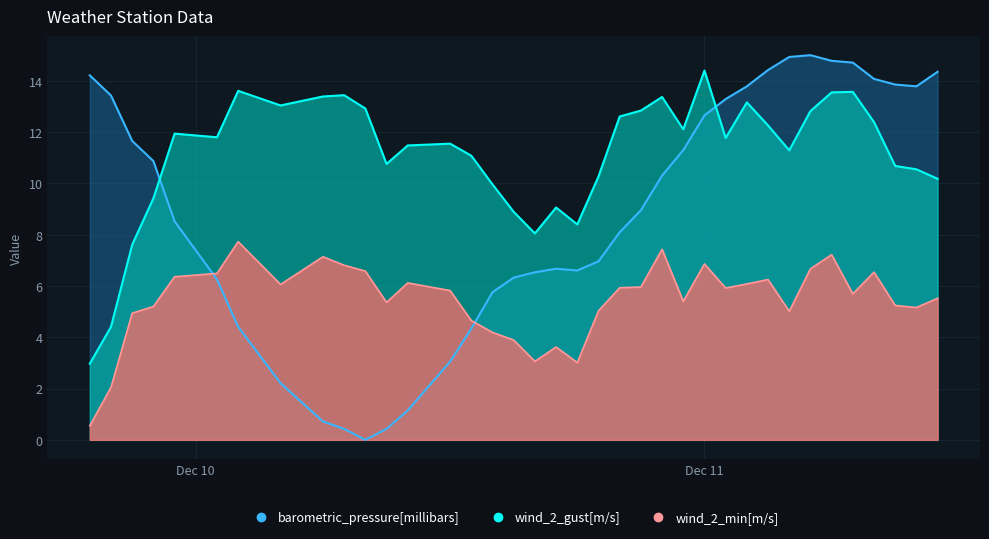

Reading right to left, list all the values displayed in this chart.

barometric_pressure[millibars]: 14.4	13.8	13.9	14.1	14.7	14.8	15.0	14.9	14.4	13.8	13.3	12.7	11.3	10.3	9.0	8.1	7.0	6.6	6.7	6.5	6.3	5.8	4.3	3.1	1.1	0.4	0.0	0.4	0.7	2.2	4.4	6.3	8.5	10.9	11.7	13.4	14.2
wind_2_gust[m/s]: 10.2	10.6	10.7	12.4	13.6	13.6	12.8	11.3	12.3	13.2	11.8	14.4	12.1	13.4	12.8	12.6	10.3	8.4	9.1	8.1	8.9	10.0	11.1	11.6	11.5	10.8	12.9	13.4	13.4	13.0	13.6	11.8	11.9	9.4	7.6	4.4	3.0
wind_2_min[m/s]: 5.5	5.2	5.2	6.5	5.7	7.2	6.7	5.0	6.2	6.1	5.9	6.9	5.4	7.4	6.0	5.9	5.0	3.0	3.6	3.1	3.9	4.2	4.7	5.8	6.1	5.4	6.6	6.8	7.1	6.1	7.7	6.5	6.4	5.2	4.9	2.0	0.6